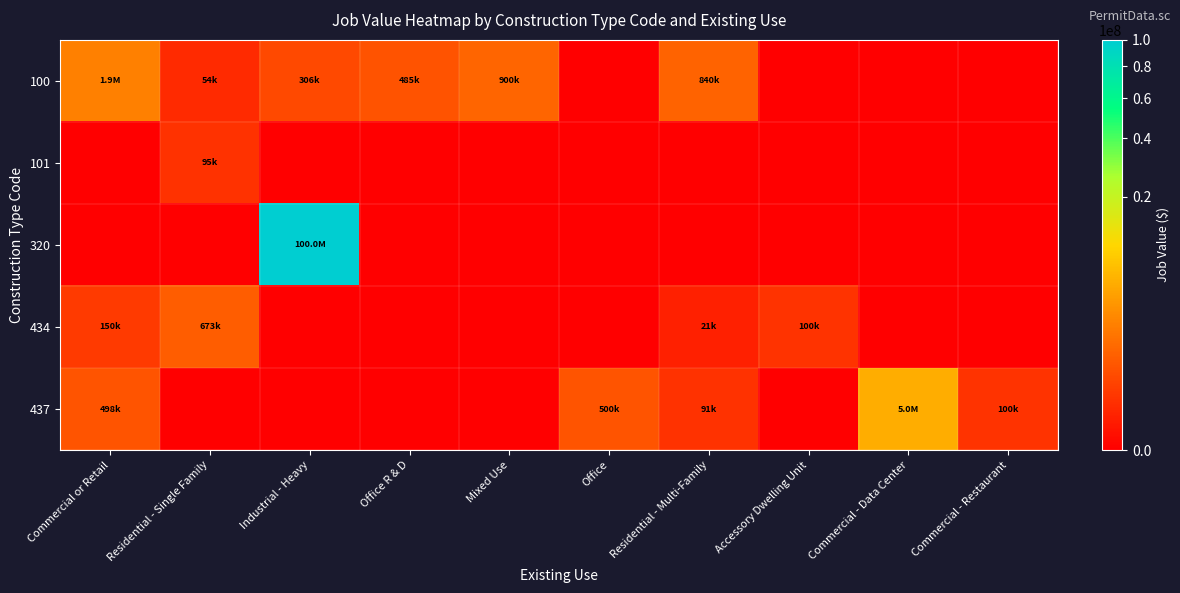

Which series has the largest range (max minus min)?

320